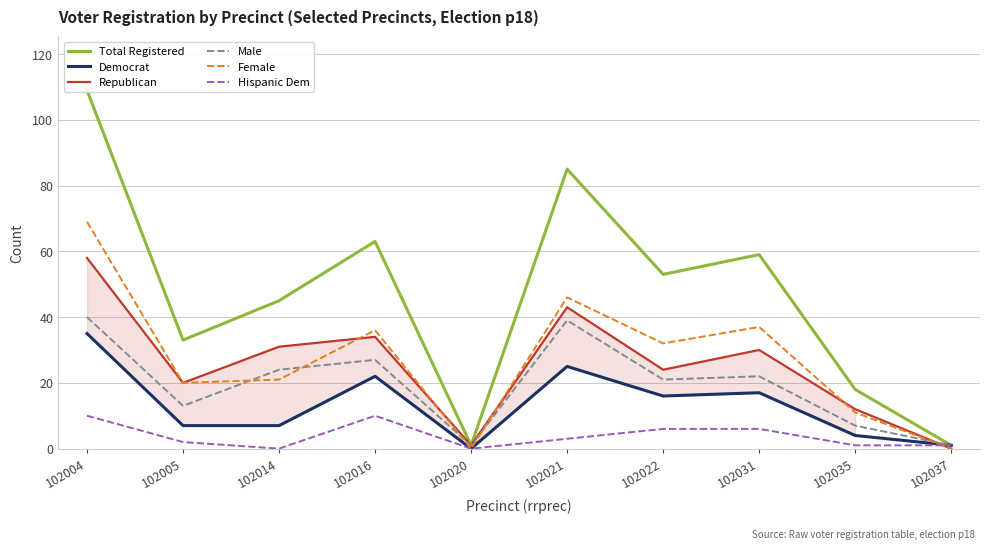

What is the total value across all series at 102031?

171